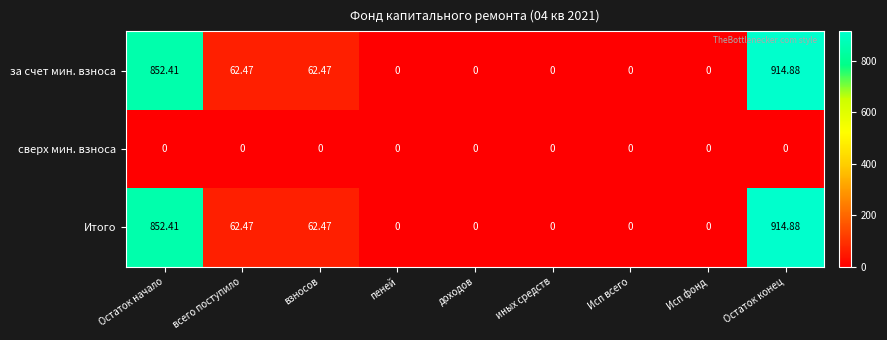

How many series are shown in this chart?

3